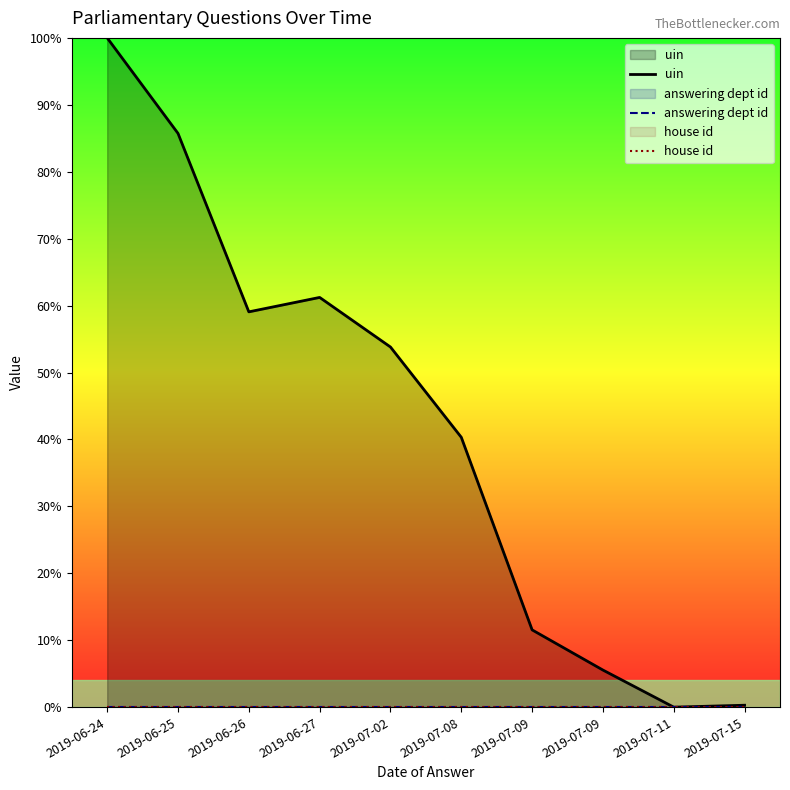

Is it true that answering dept id equals 0.0 at 2019-07-02?

True